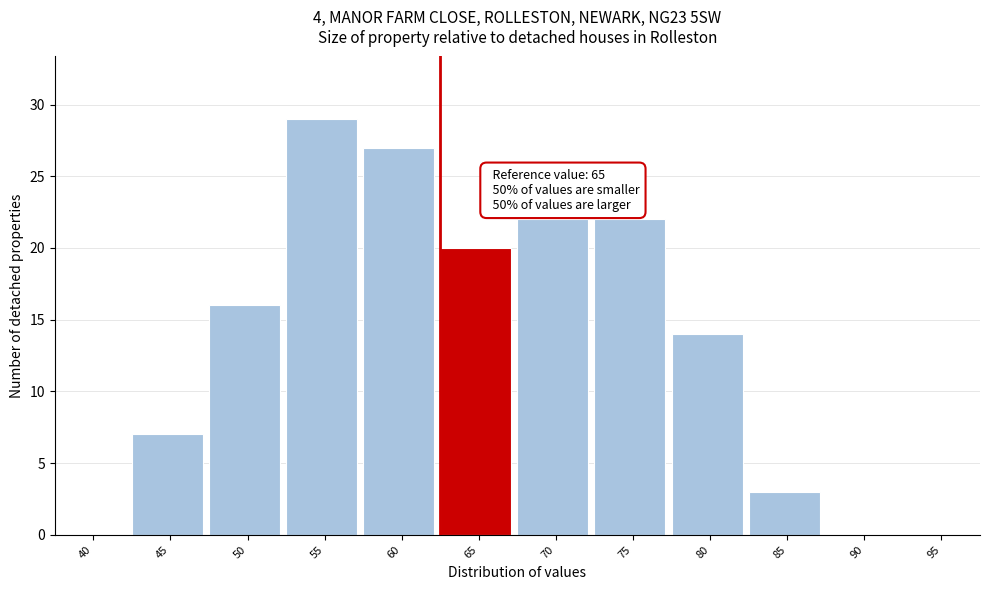

Reading left to right, extract all data points from this chart.

40=0	45=7	50=16	55=29	60=27	65=20	70=22	75=22	80=14	85=3	90=0	95=0